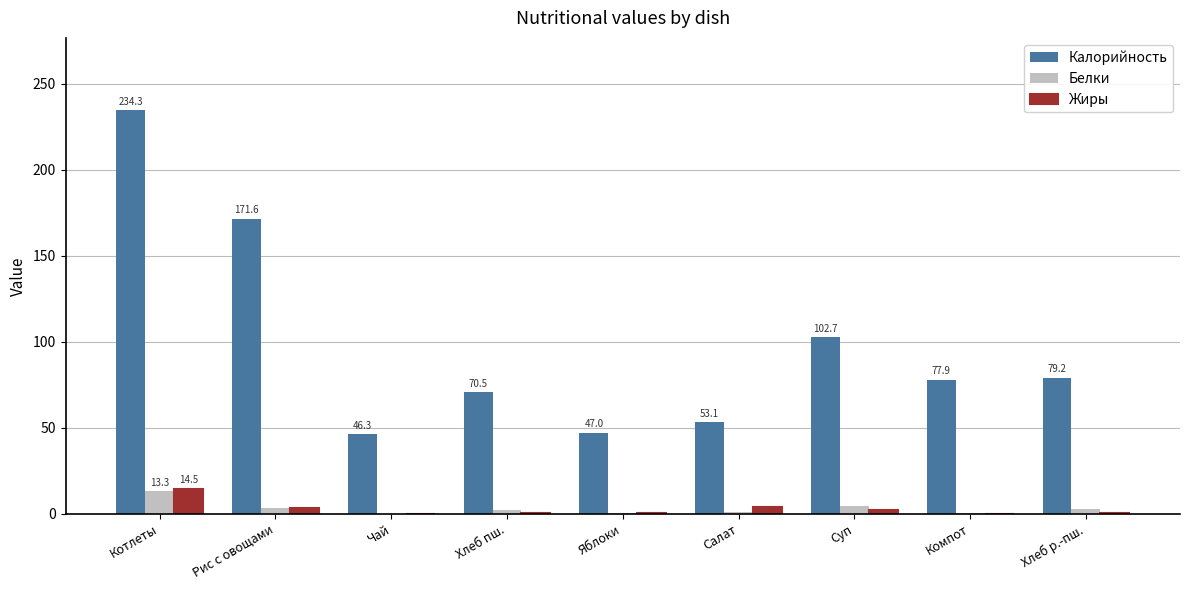

Which series has the largest total across all categories?

Калорийность